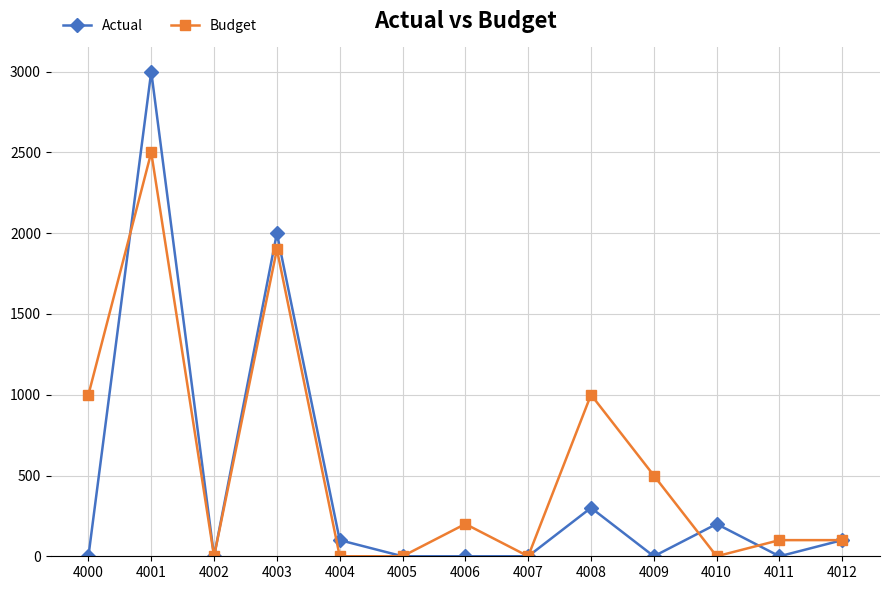

Reading left to right, what are all the values shown in this chart?

Actual: 4000=0	4001=3000	4002=0	4003=2000	4004=100	4005=0	4006=0	4007=0	4008=300	4009=0	4010=200	4011=0	4012=100
Budget: 4000=1000	4001=2500	4002=0	4003=1900	4004=0	4005=0	4006=200	4007=0	4008=1000	4009=500	4010=0	4011=100	4012=100